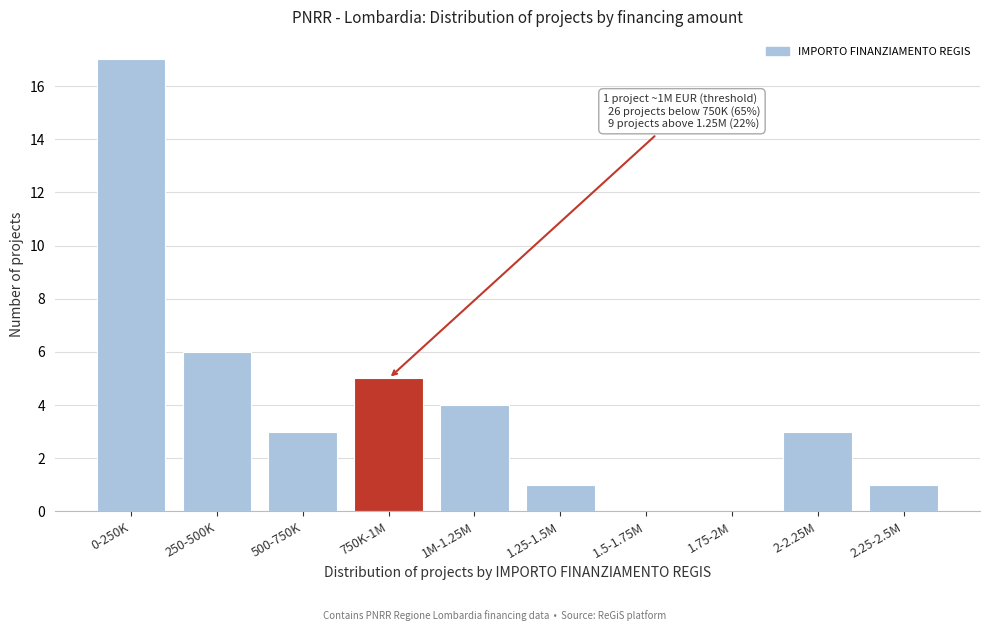

Reading left to right, what are all the values shown in this chart?

0-250K=17	250-500K=6	500-750K=3	750K-1M=5	1M-1.25M=4	1.25-1.5M=1	1.5-1.75M=0	1.75-2M=0	2-2.25M=3	2.25-2.5M=1